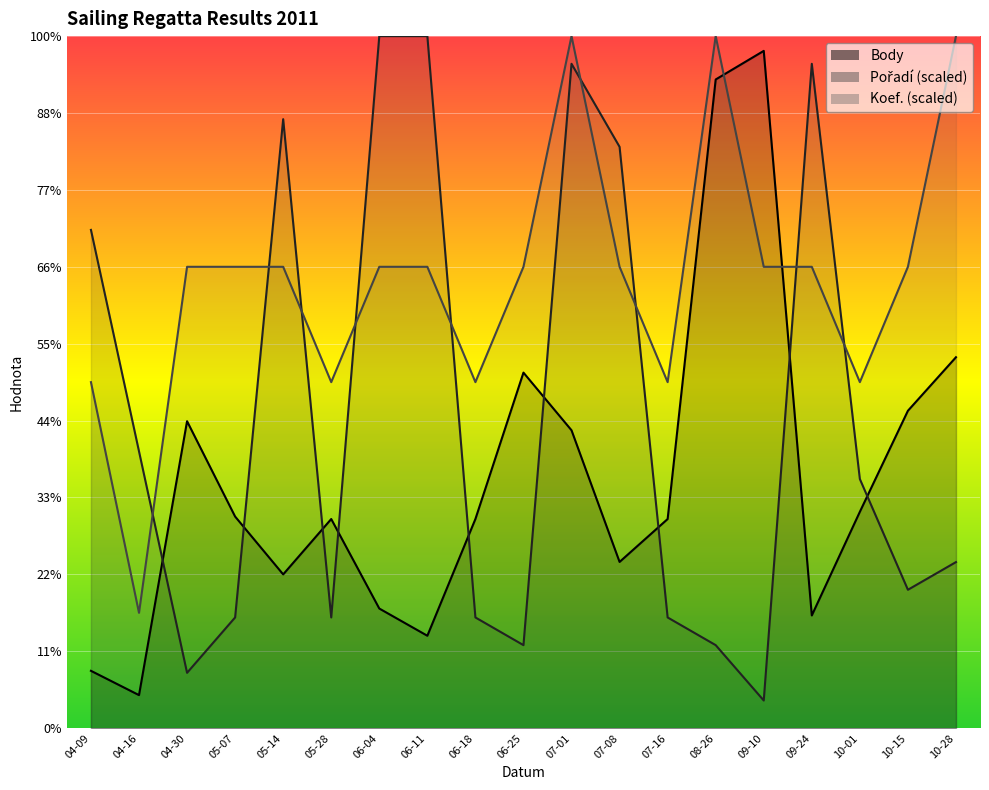

Which series has the largest total across all categories?

Koef.